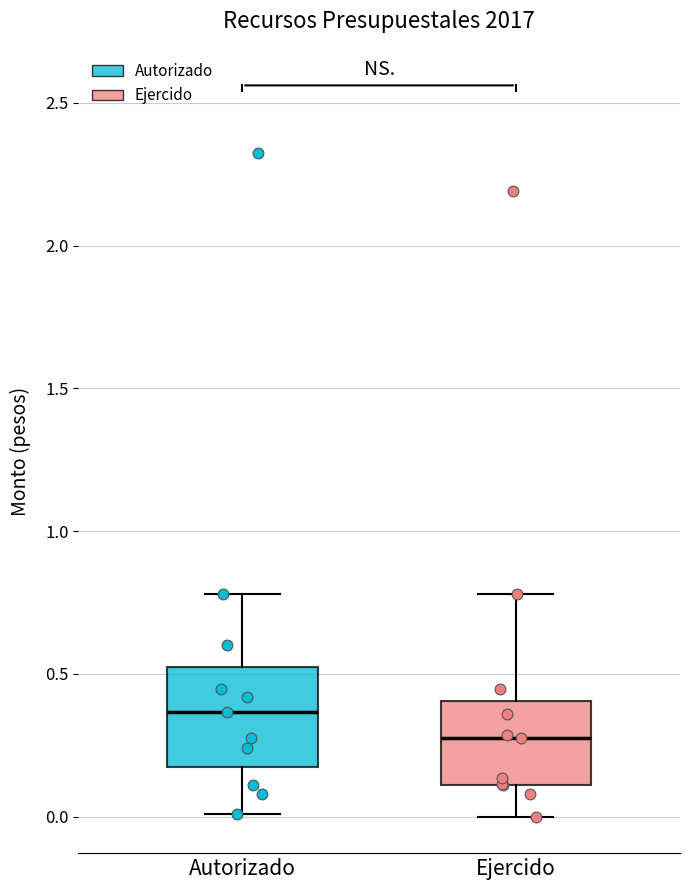

Reading left to right, read every box against the y-axis: the position of its median line, the range the box covers, and the ends of its whiskers. The values are not printed on the chart, so give them approximately, as read against the axis.

Autorizado: median 0.35, box 0.20 to 0.50, whiskers 0.00 to 0.80
Ejercido: median 0.25, box 0.10 to 0.40, whiskers 0.00 to 0.80